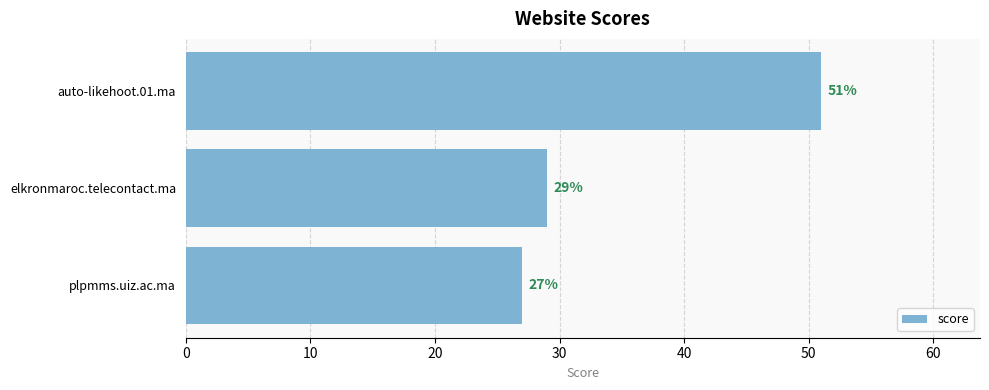

Rank the categories by value from highest to lowest.

auto-likehoot.01.ma, elkronmaroc.telecontact.ma, plpmms.uiz.ac.ma